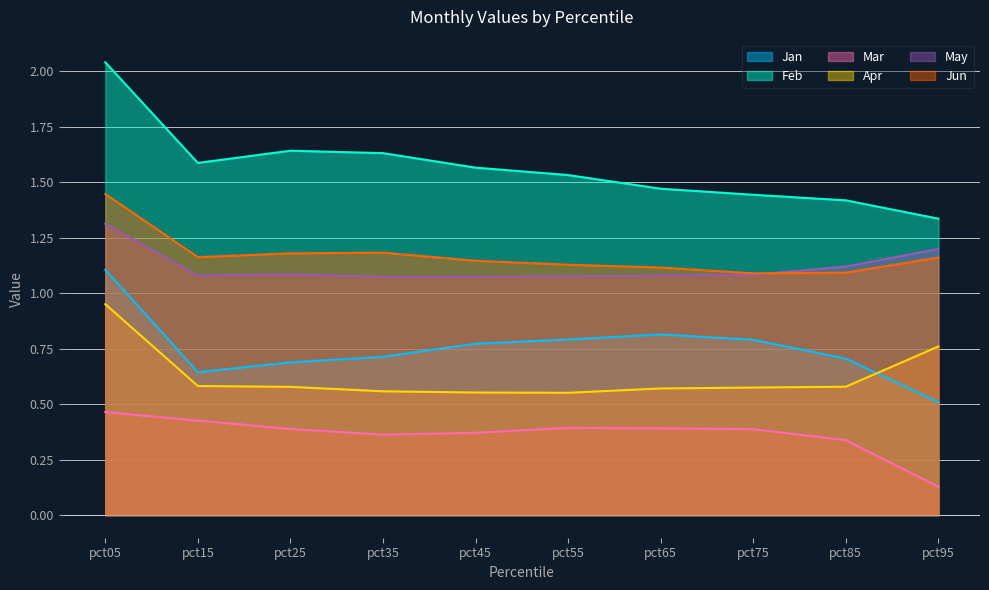

Does the chart have visible grid lines?

Yes